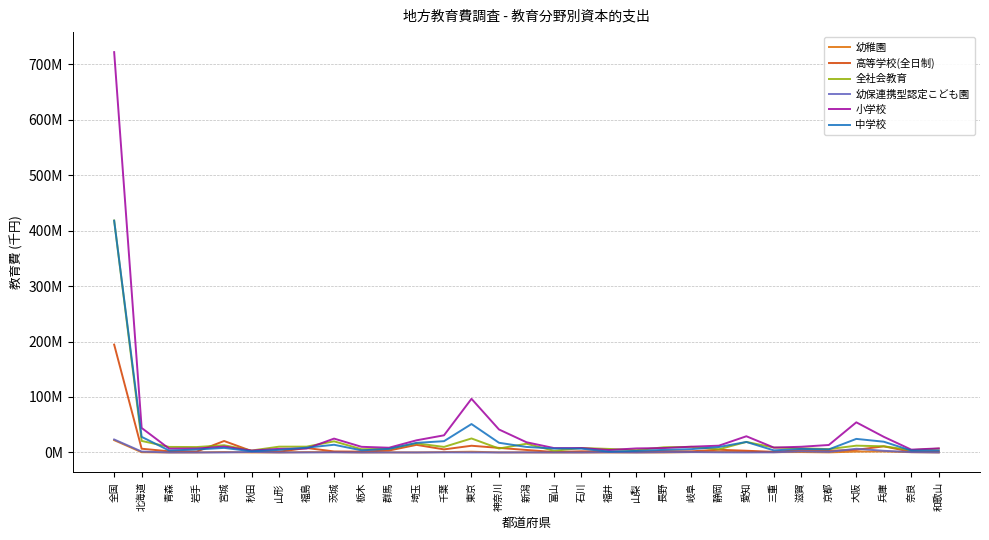

What is the difference between the second highest and second lowest values in the 小学校 series?

92305862